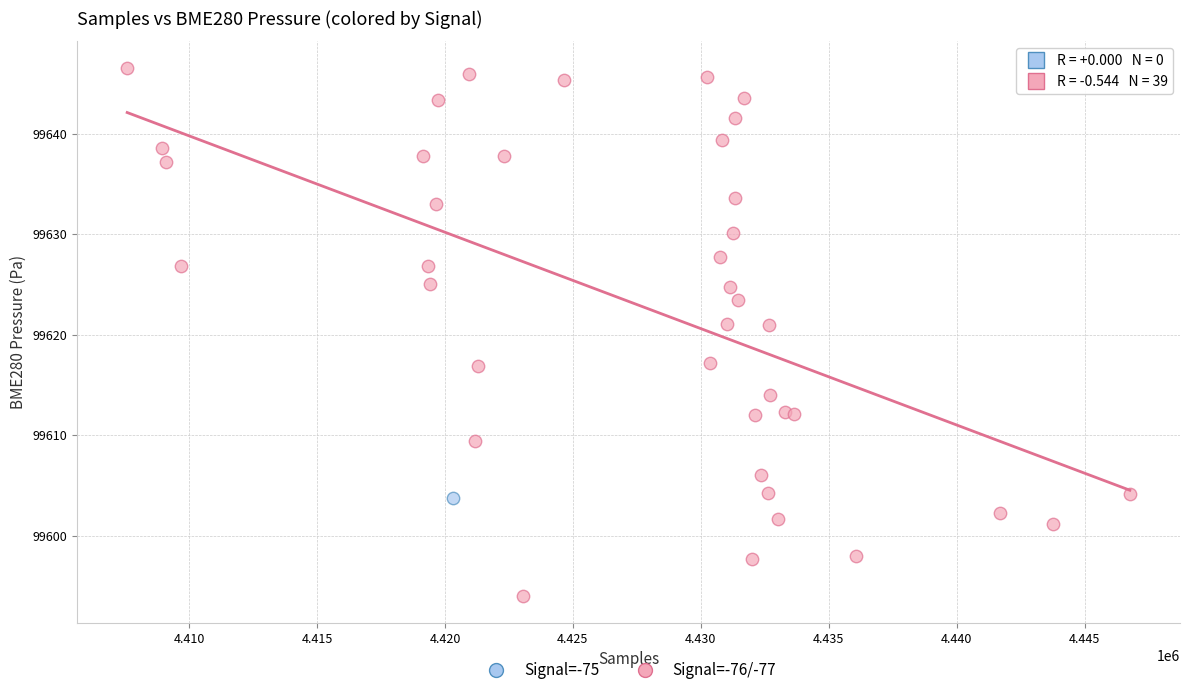

What are all the series names shown in the legend?

Signal=-75, Signal=-76/-77